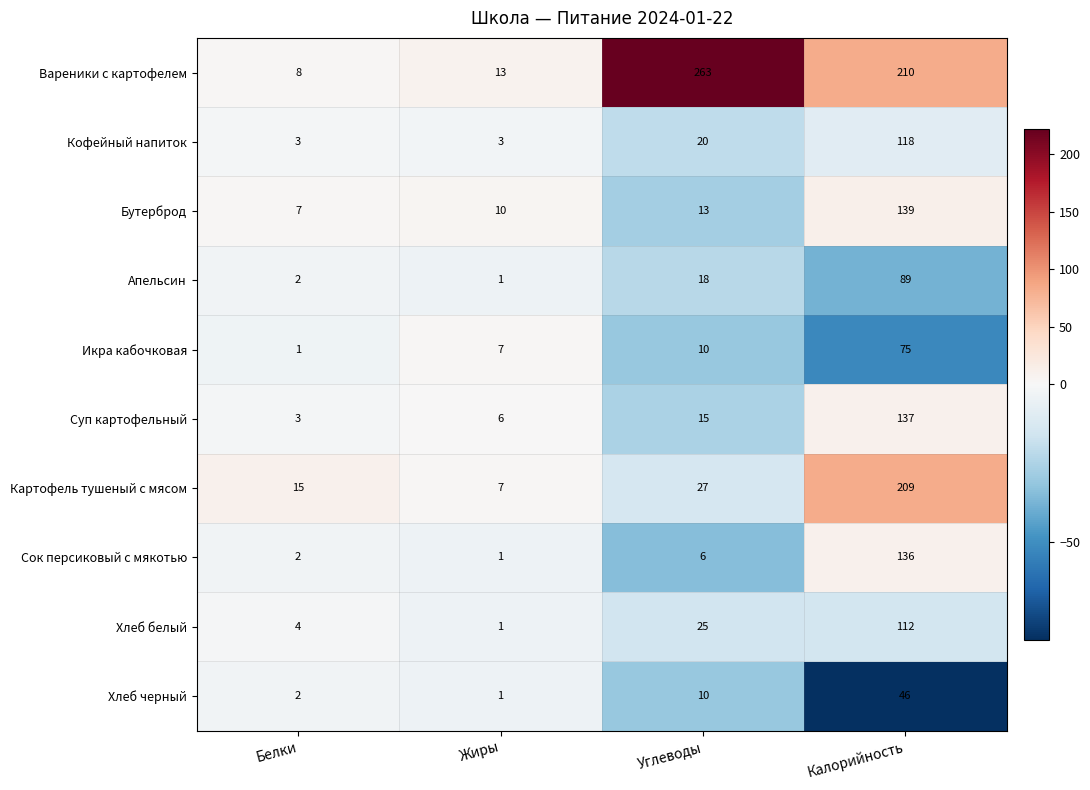

List the series in order of their peak value, highest first.

Вареники с картофелем, Картофель тушеный с мясом, Бутерброд, Суп картофельный, Сок персиковый с мякотью, Кофейный напиток, Хлеб белый, Апельсин, Икра кабочковая, Хлеб черный